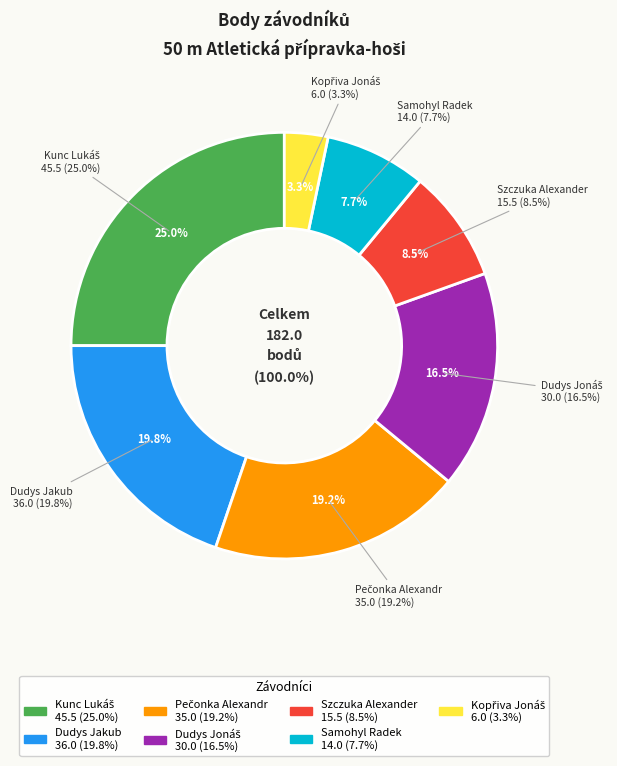

Is it true that Kunc Lukáš is 25% of the pie?

True